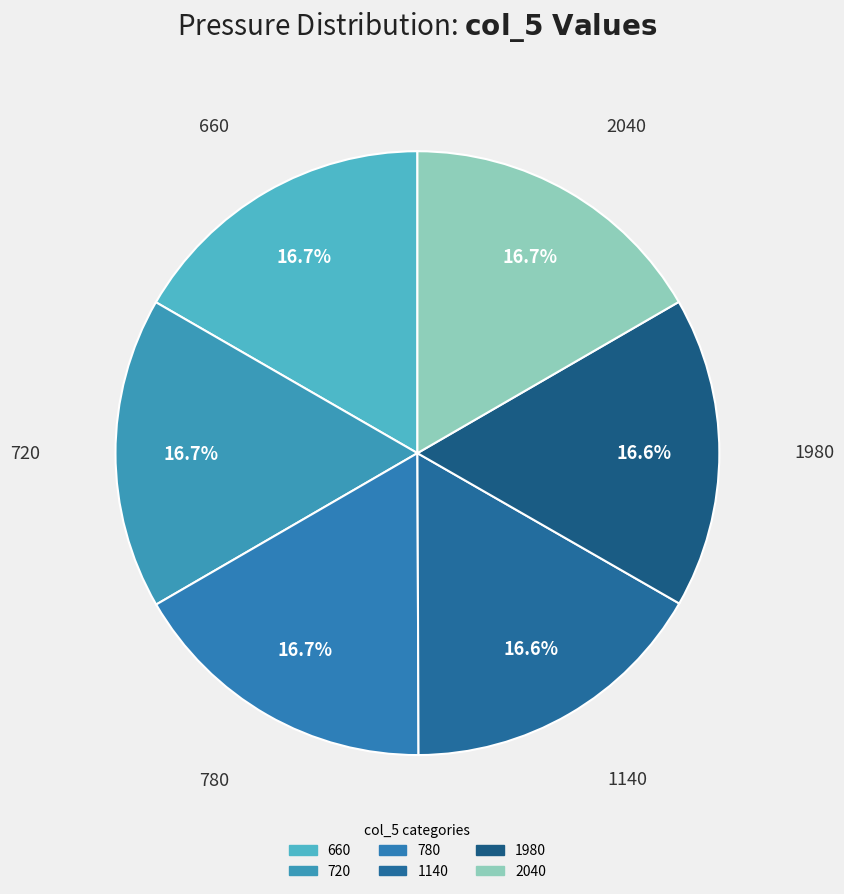

Count the number of slices in the pie.

6